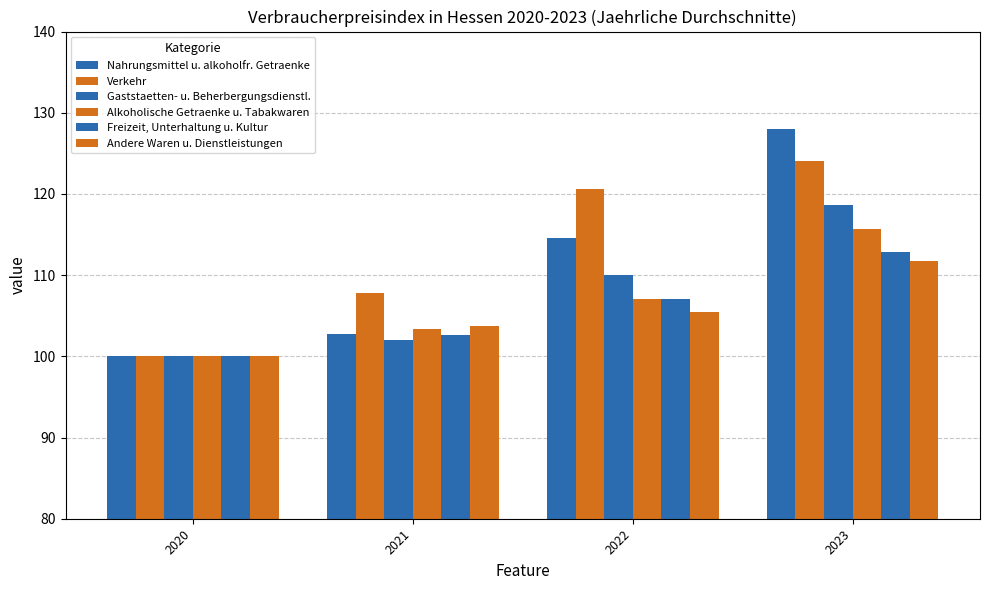

Count the number of data series in this chart.

6